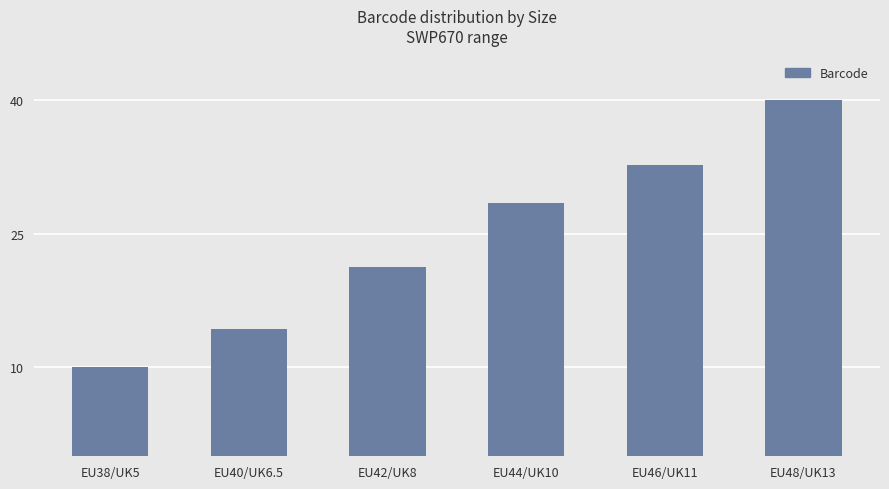

What is the sum of the values at EU46/UK11 and EU40/UK6.5?

47.0